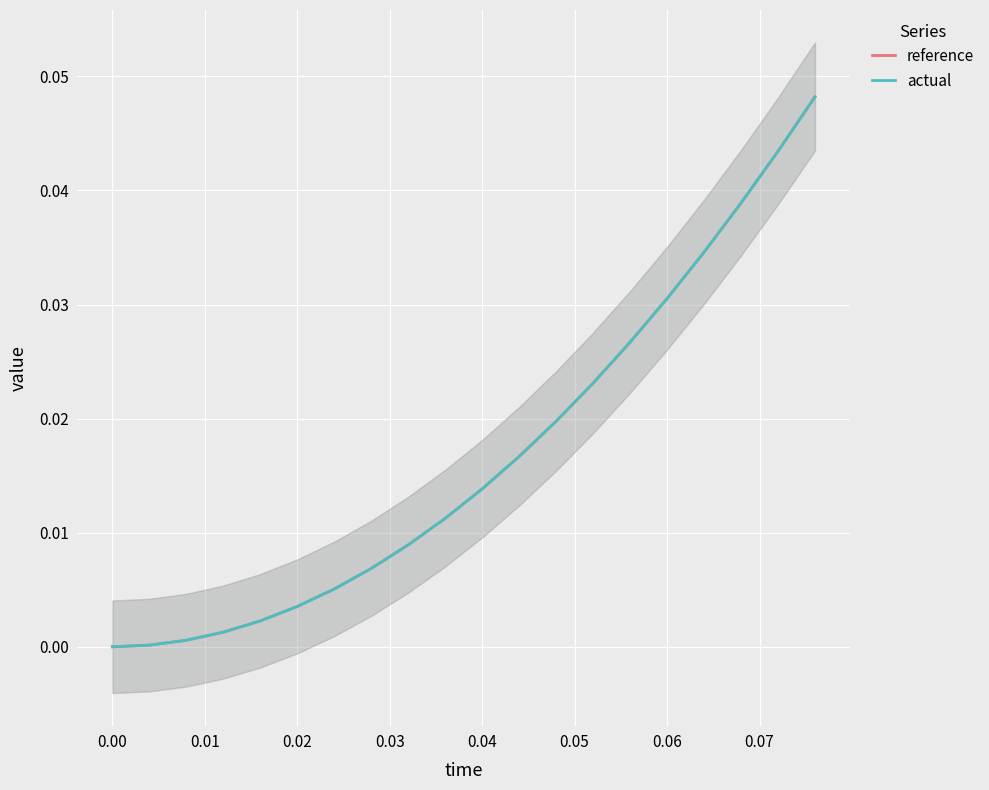

Which series has the widest spread of values?

actual